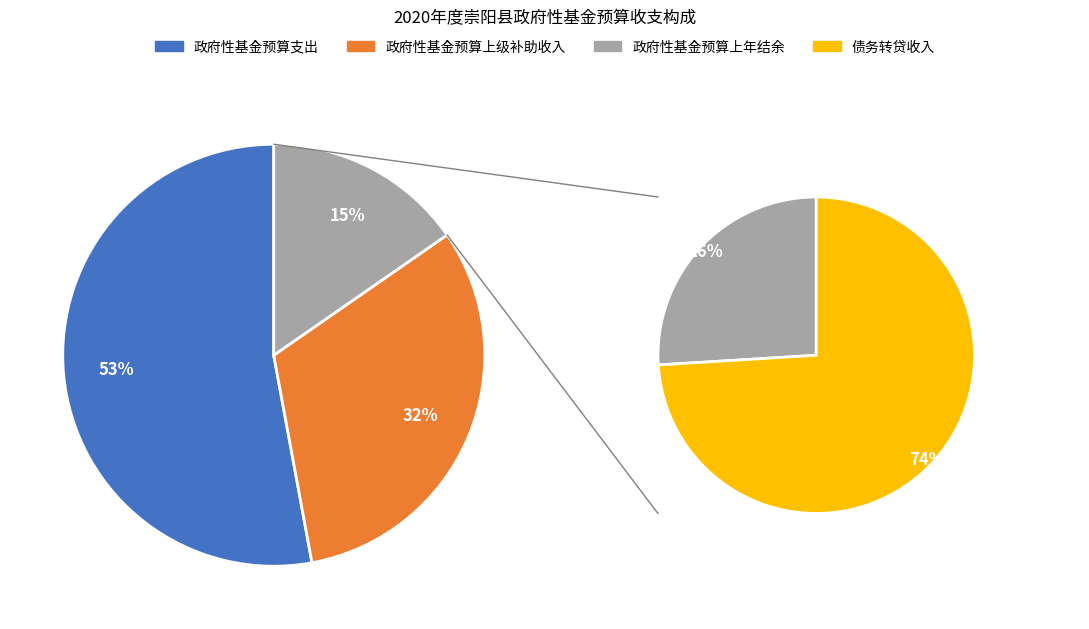

To the nearest percent, what is the difference between the 政府性基金预算支出 and 债务转贷收入 slice percentages?

42%